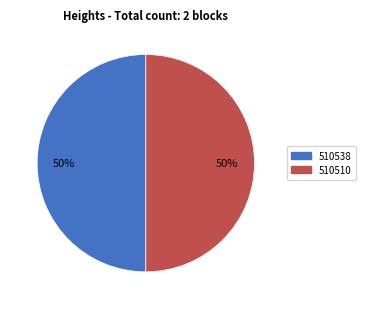

How many segments does this pie chart have?

2